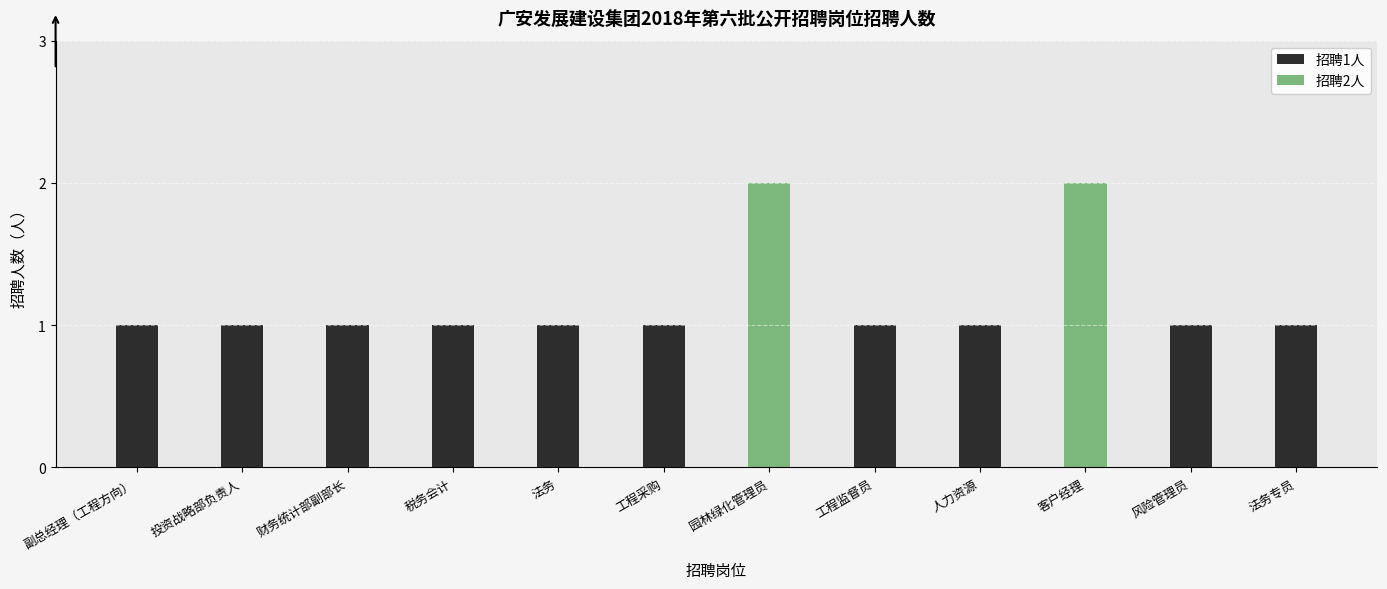

Rank the categories by value from highest to lowest.

园林绿化管理员, 客户经理, 副总经理（工程方向）, 投资战略部负责人, 财务统计部副部长, 税务会计, 法务, 工程采购, 工程监督员, 人力资源, 风险管理员, 法务专员